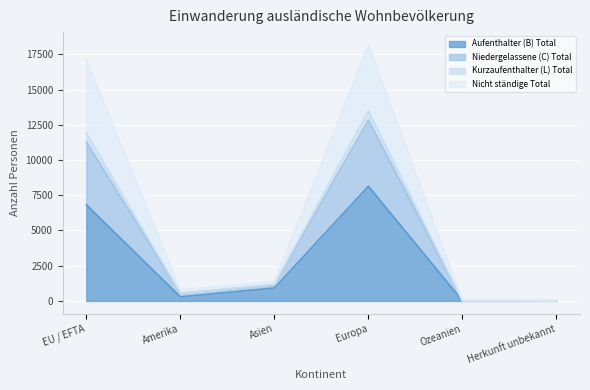

How many data points in Aufenthalter (B) Total are less than 919?

3